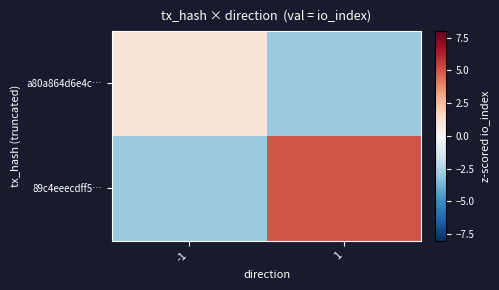

What is the maximum value shown in the chart?

5